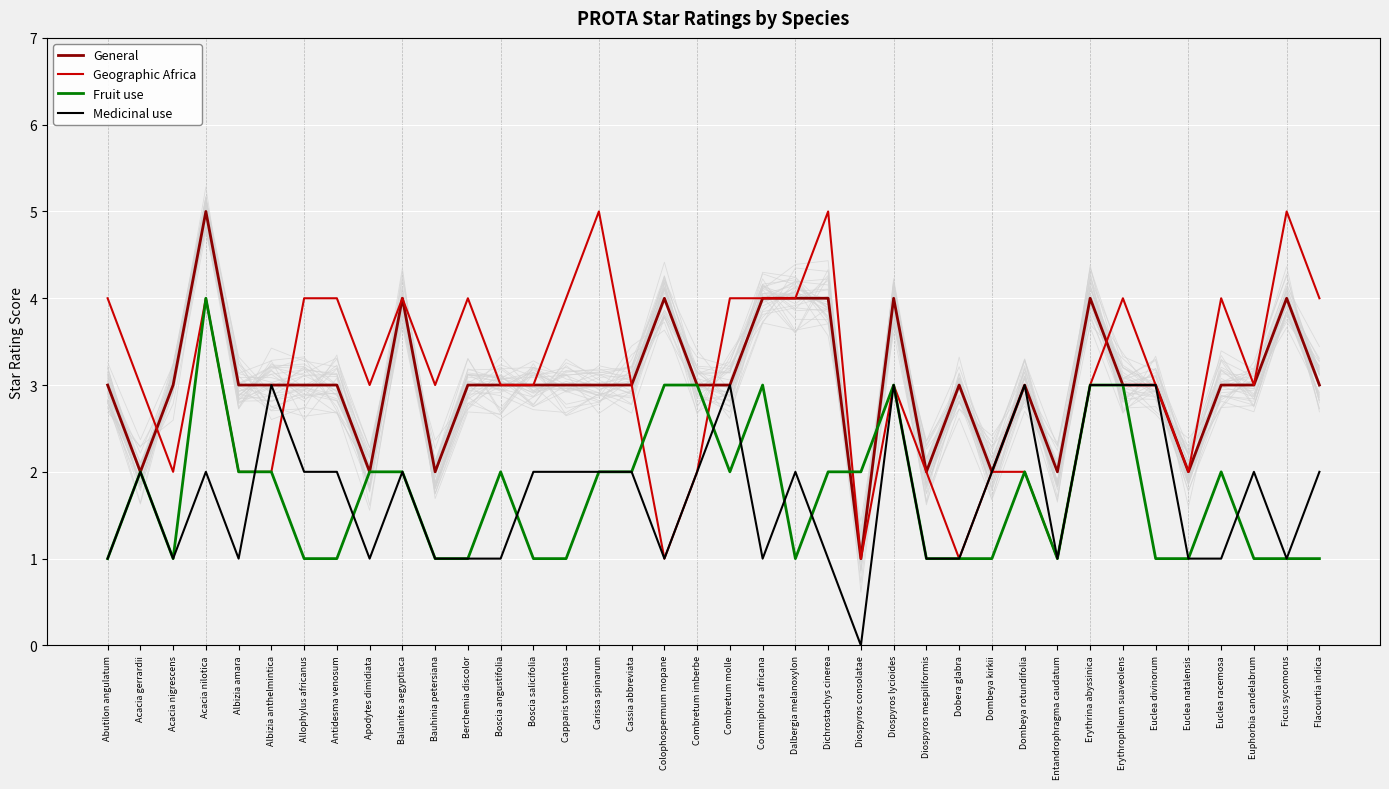

How many interior local valleys does the Medicinal use series have?

8